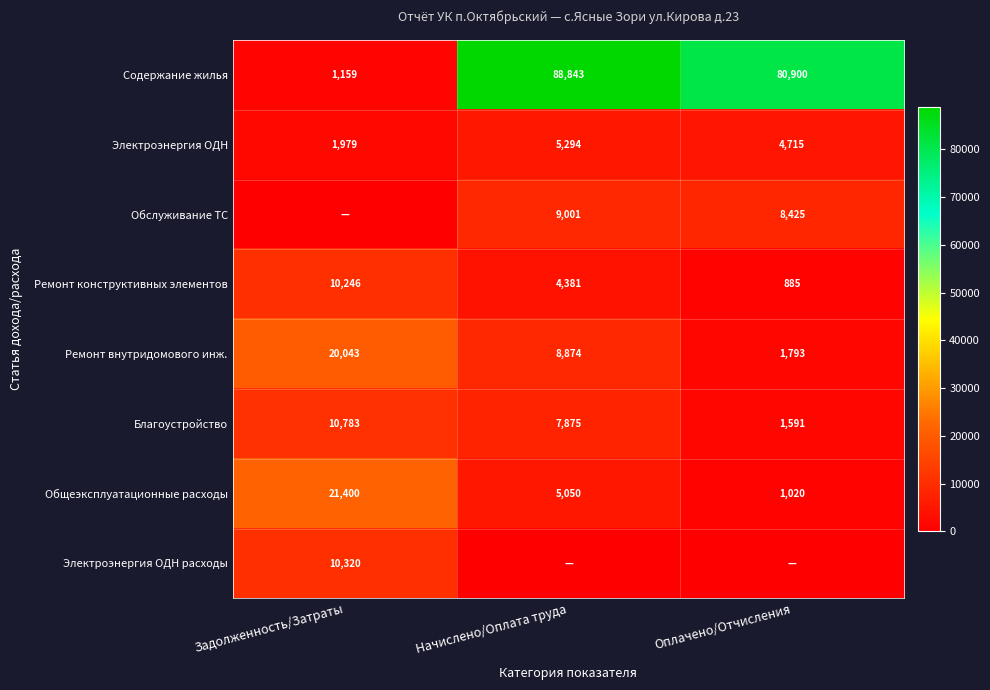

How many series are shown in this chart?

8